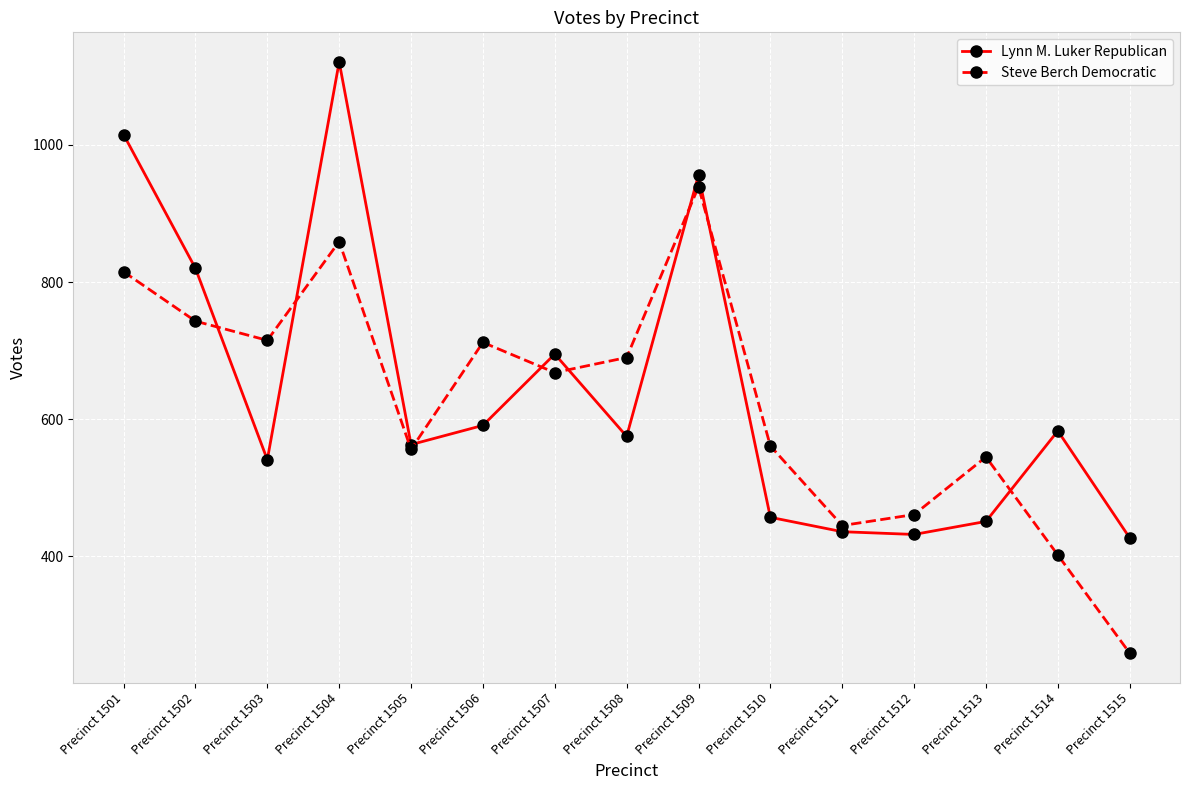

Where does the Lynn M. Luker Republican series first go above 575?

Precinct 1501